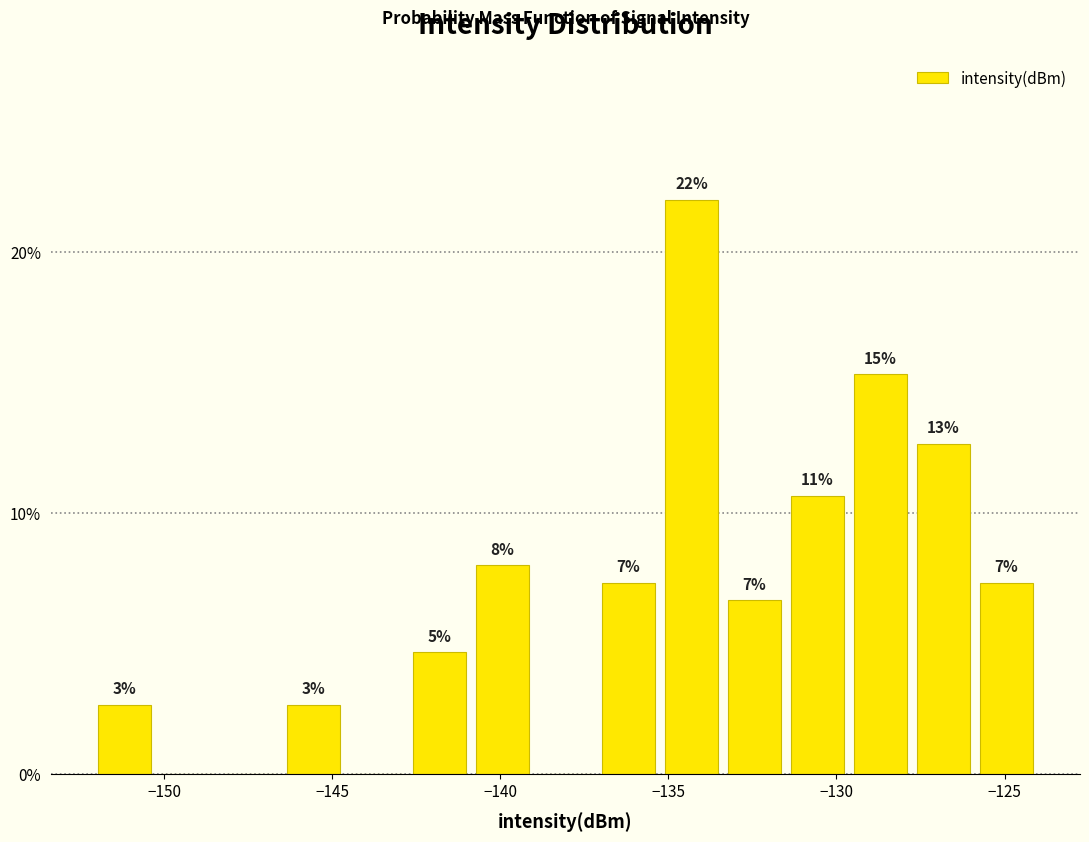

Read against the x-axis, roughly where is the centre of the tallest bar?

-134.5